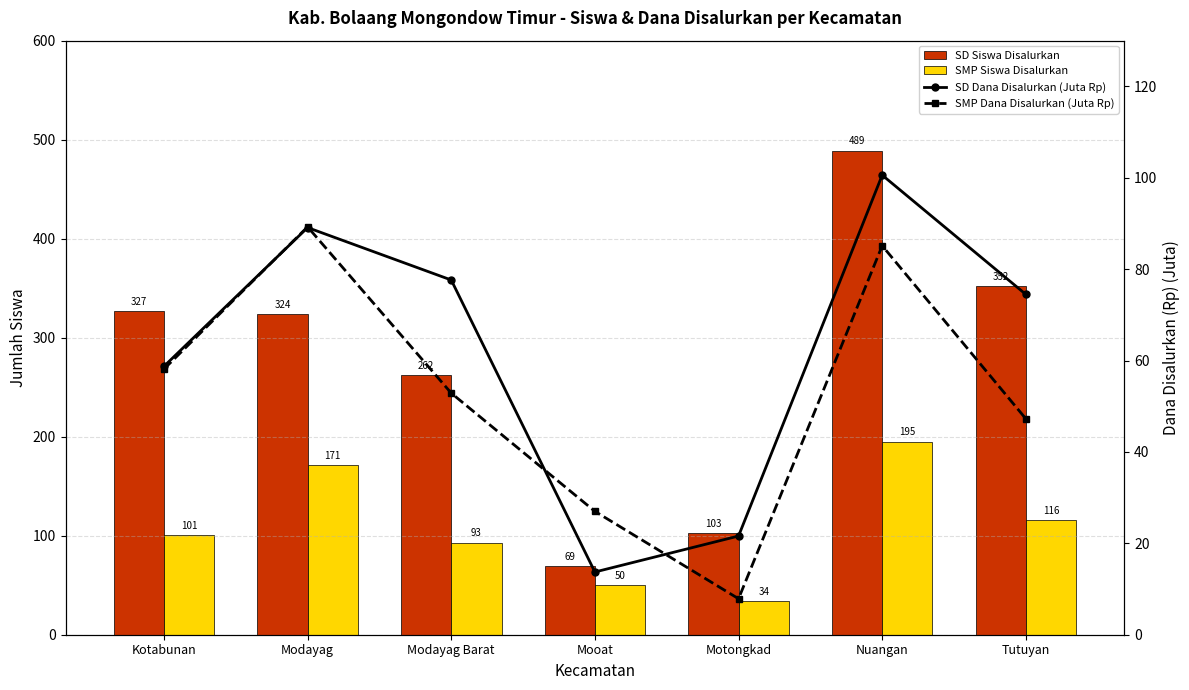

What is the label of the 3rd bar from the left?

Modayag Barat